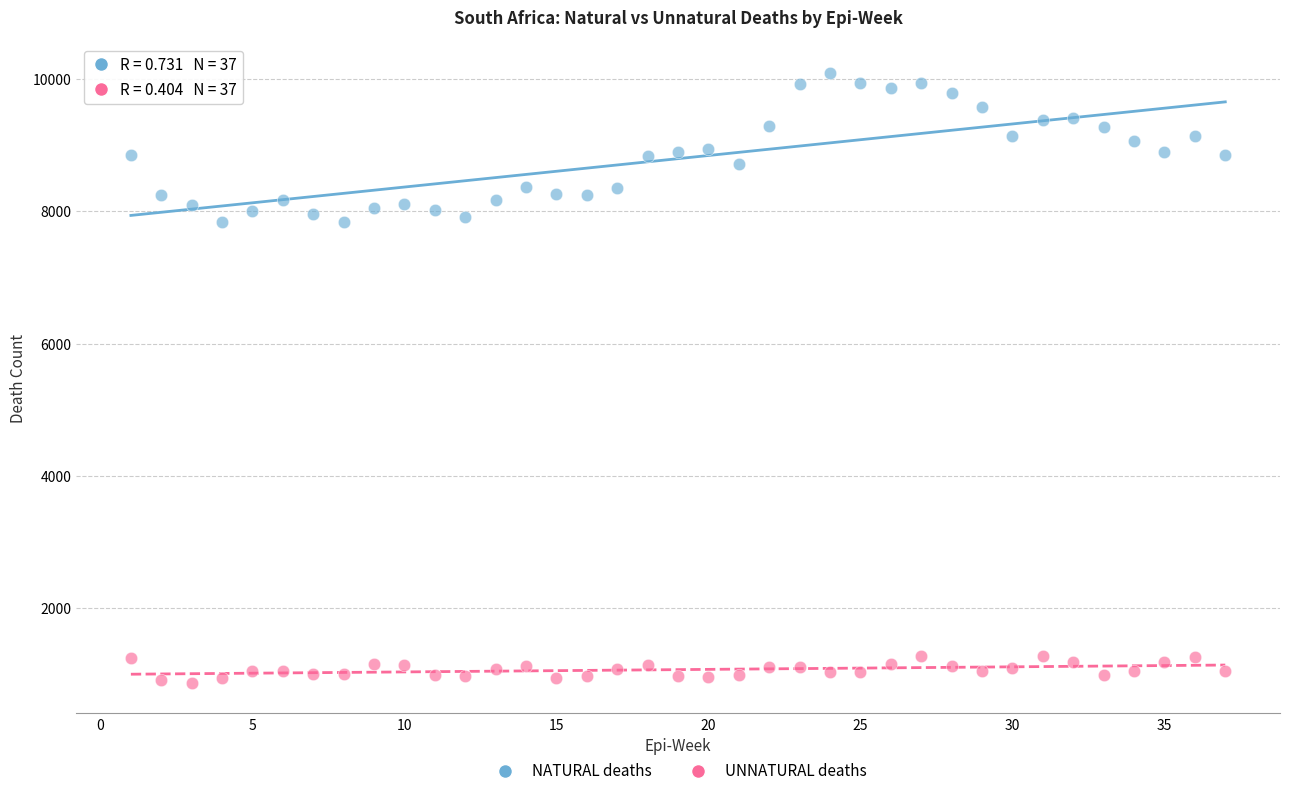

Which series reaches the maximum Y coordinate?

NATURAL deaths